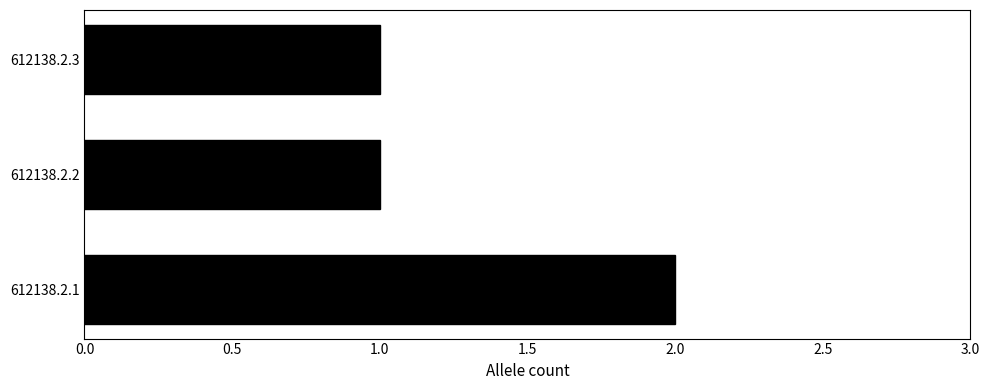

The value at 612138.2.1 is 2. True or false?

True